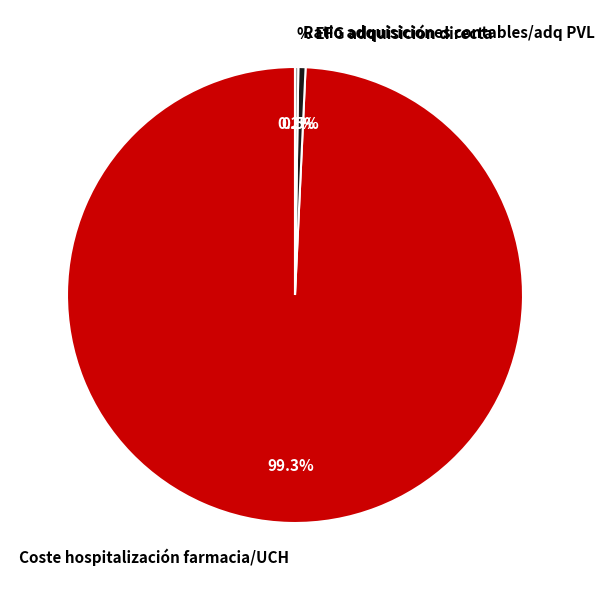

Do Ratio adquisiciones contables/adq PVL and Coste hospitalización farmacia/UCH together represent more than half of the pie?

Yes